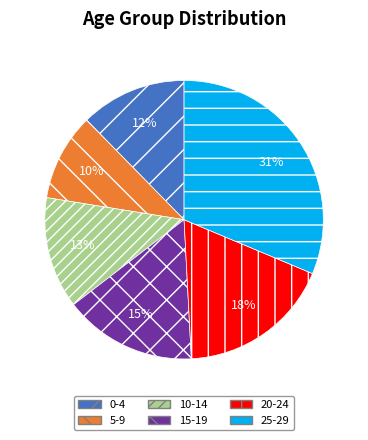

How many slices are in this pie chart?

6